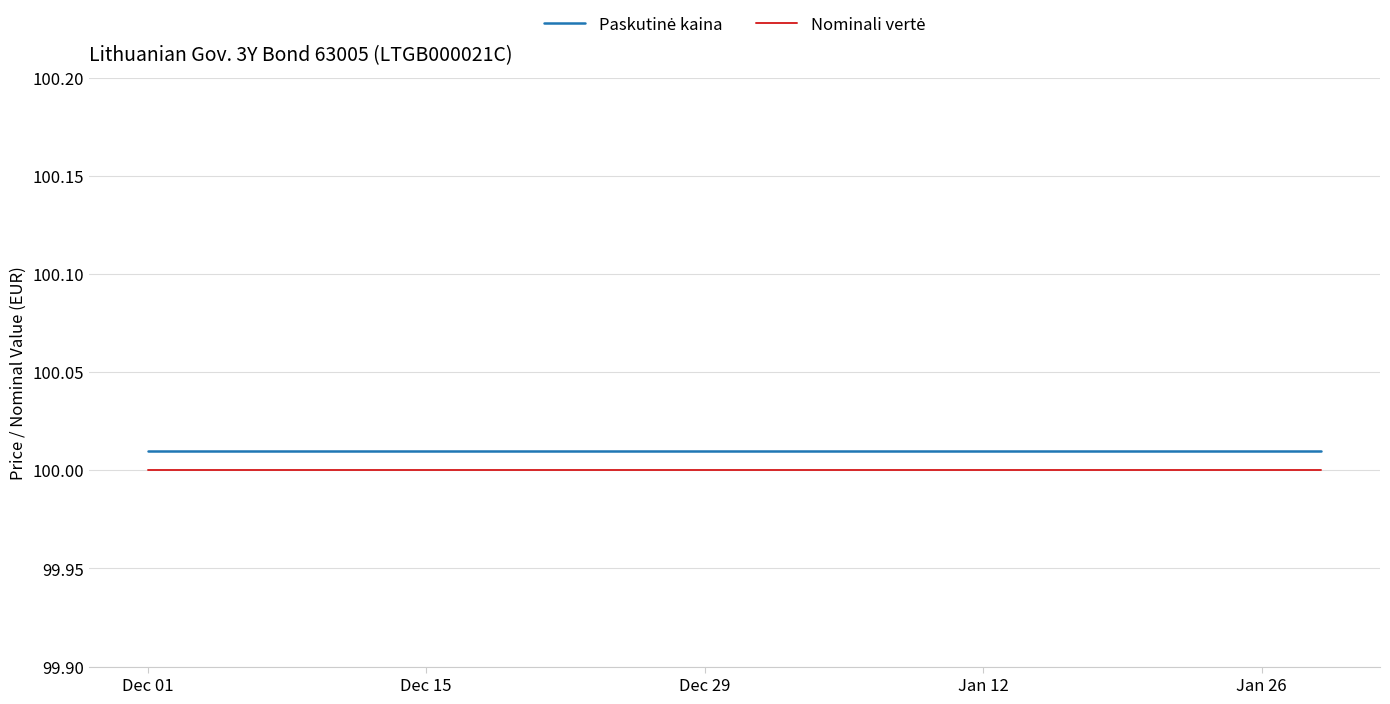

Does the chart display data point markers on the line(s)?

No